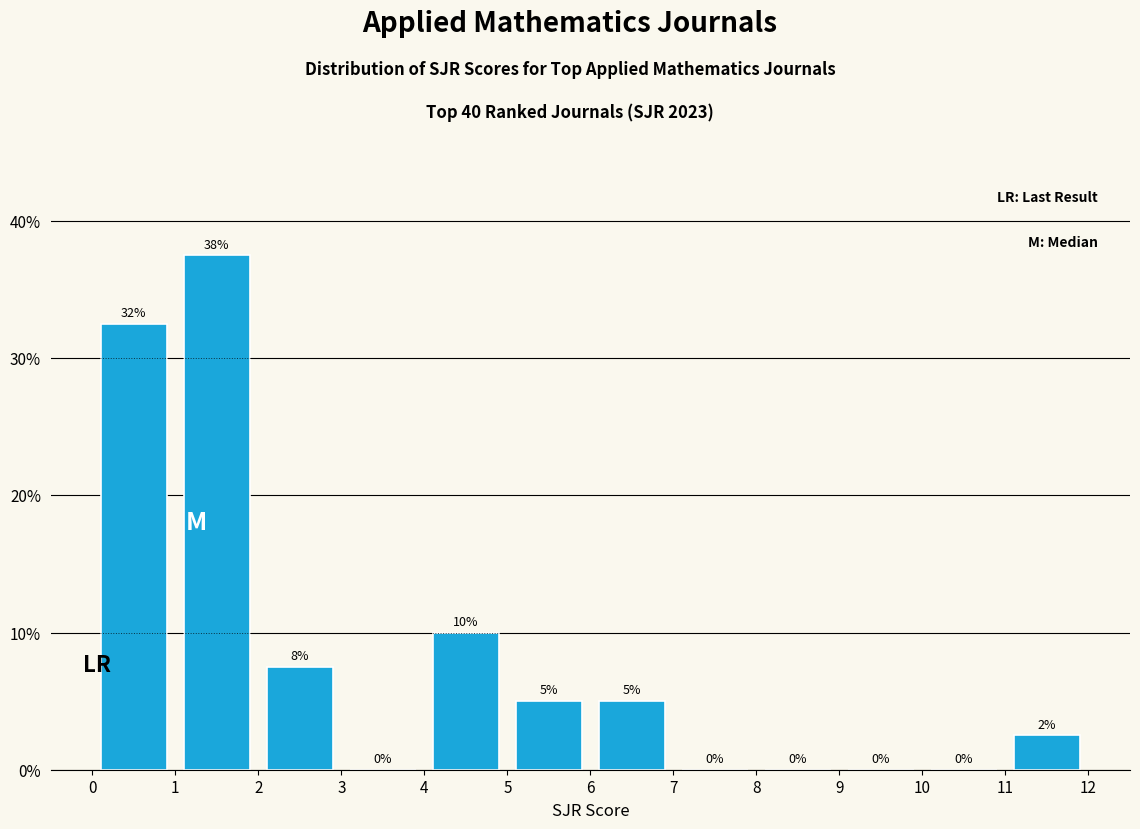

Which range on the x-axis has the tallest bar?

1 to 2